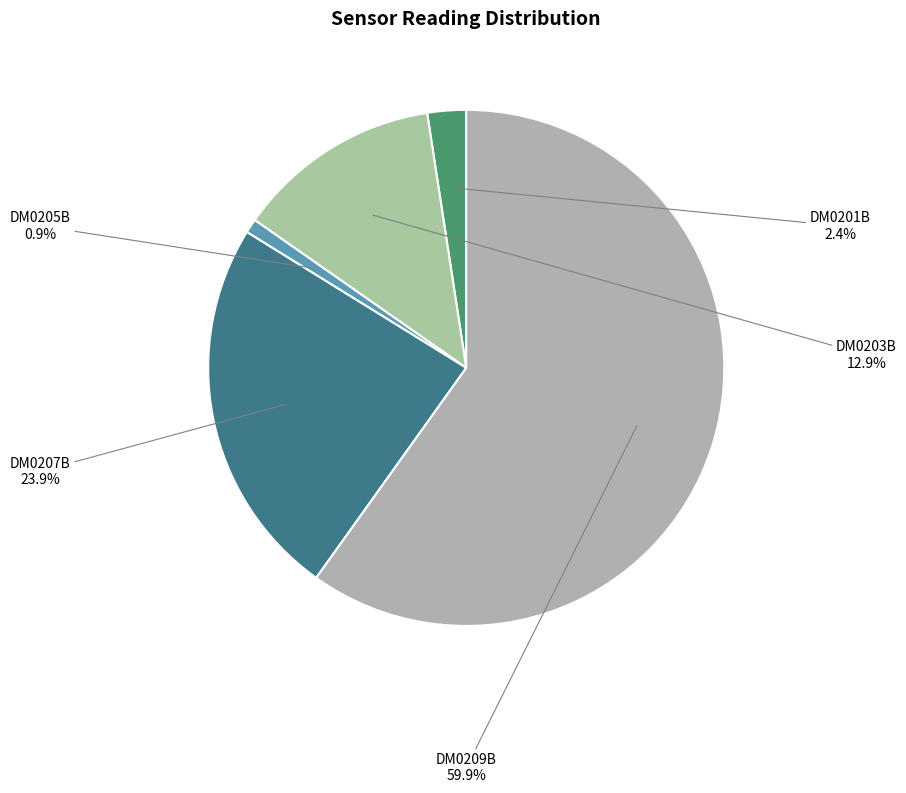

Is there any slice that represents more than half of the pie?

Yes